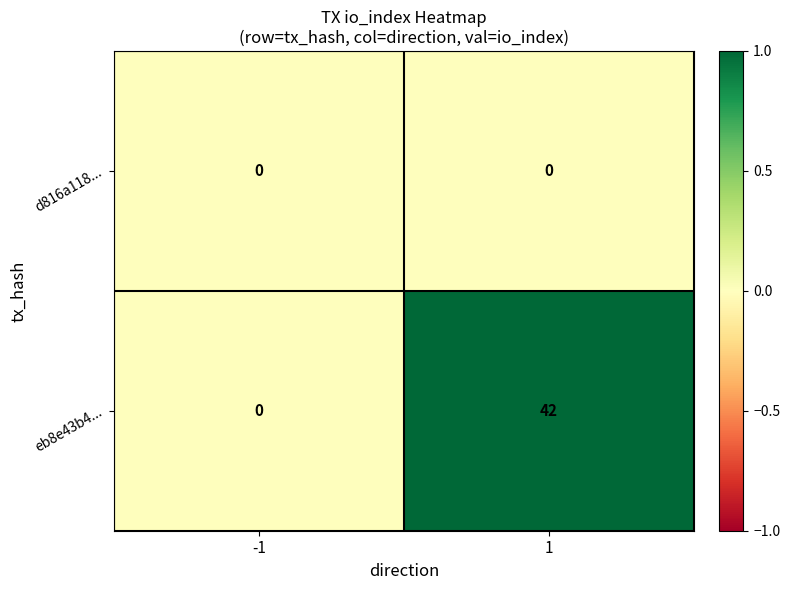

Which series has the largest total across all categories?

eb8e43b4...